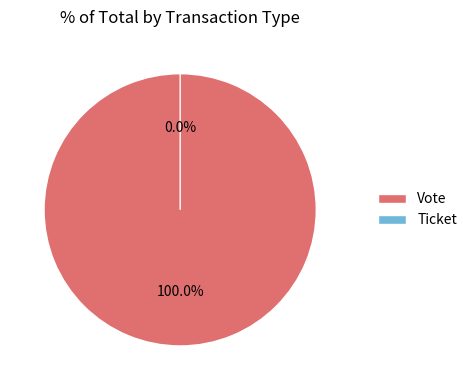

Which category has the smallest portion of the pie?

Ticket